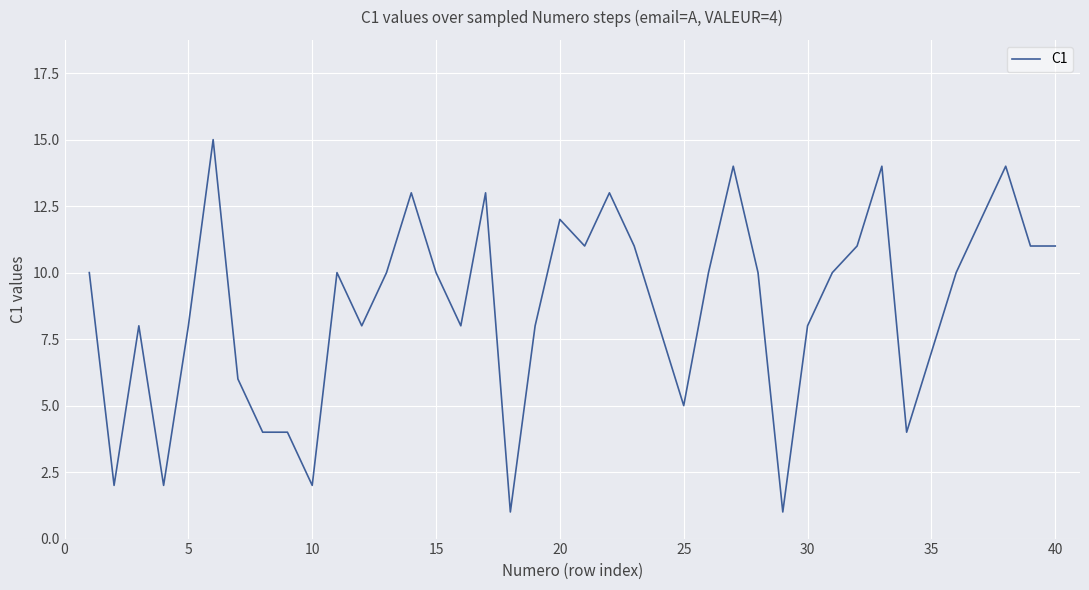

What is the maximum value shown in the chart?

15